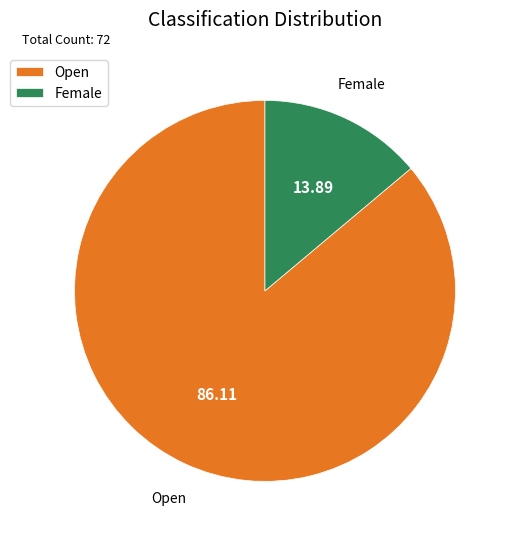

True or false: Female accounts for 14% of the total.

True